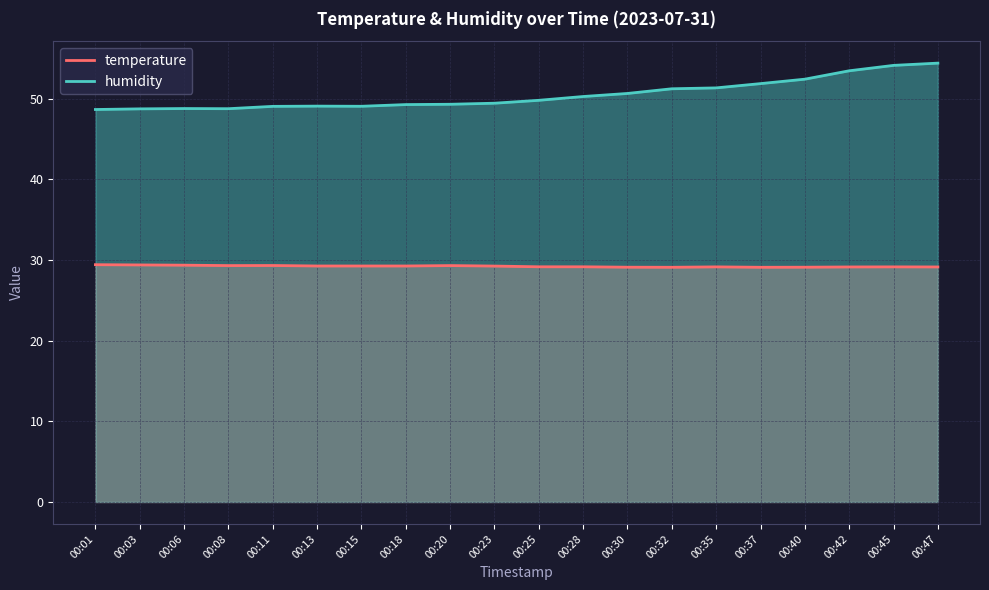

True or false: temperature and humidity cross at least once.

False